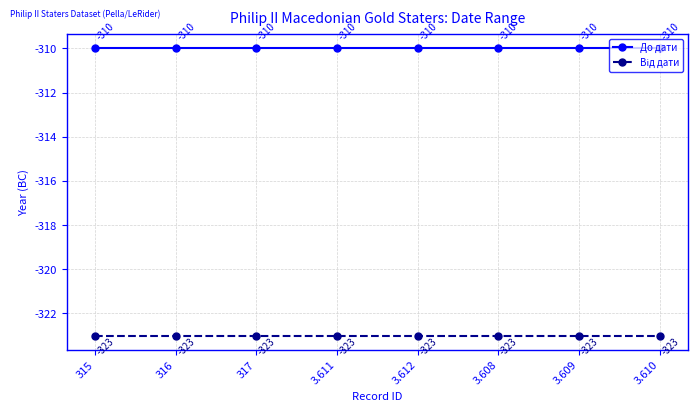

What is the greatest value displayed?

-310